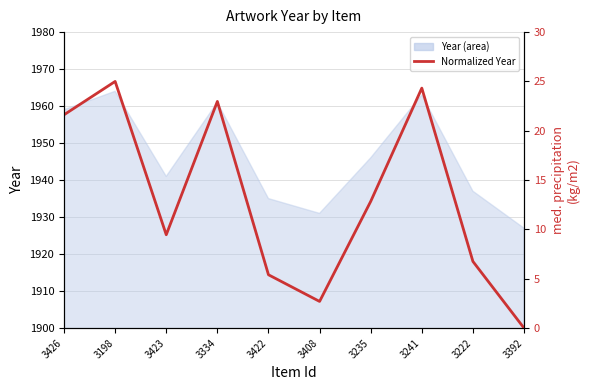

List the labels in order of value, smallest first.

3392, 3408, 3422, 3222, 3423, 3235, 3426, 3334, 3241, 3198